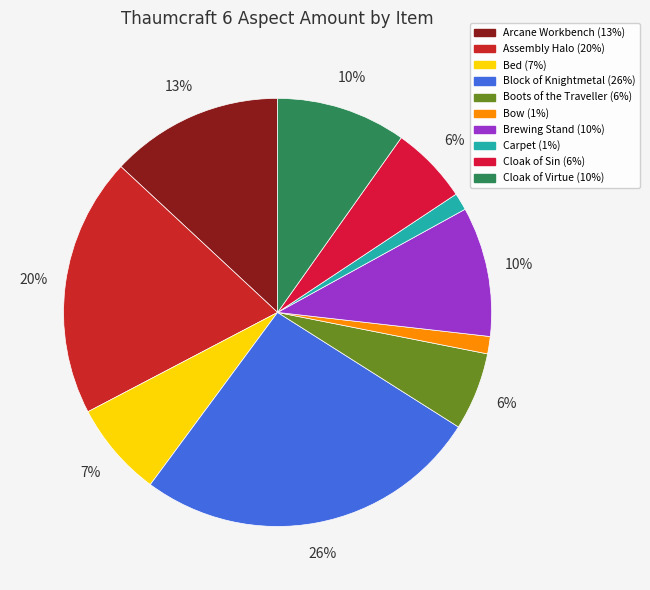

How much of the chart is everything except Assembly Halo?

80.4%